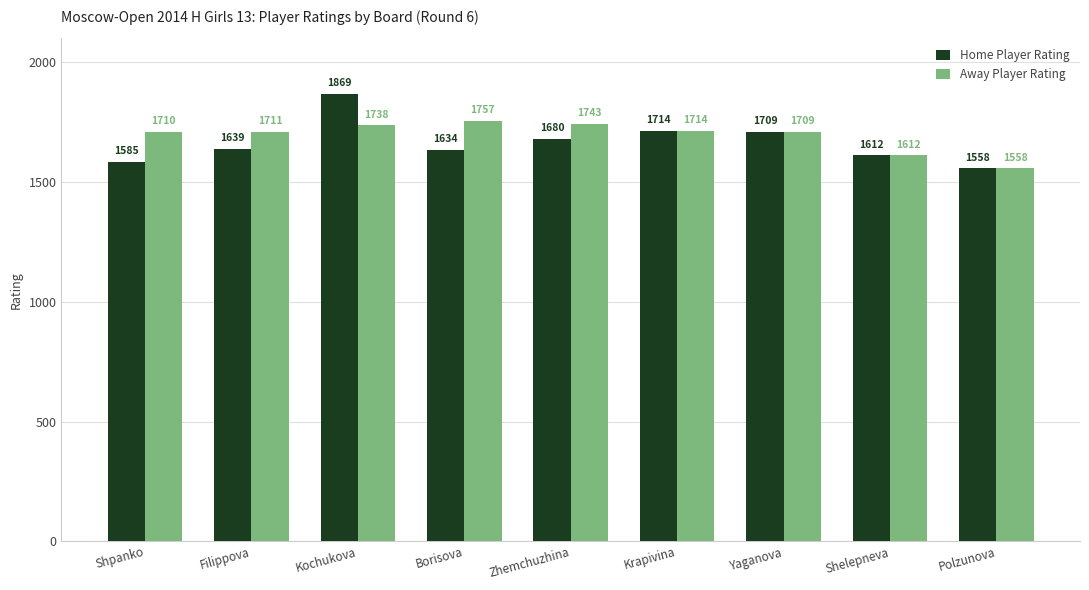

Reading left to right, transcribe all the data shown in this chart.

Home Player Rating: Shpanko=1585	Filippova=1639	Kochukova=1869	Borisova=1634	Zhemchuzhina=1680	Krapivina=1714	Yaganova=1709	Shelepneva=1612	Polzunova=1558
Away Player Rating: Shpanko=1710	Filippova=1711	Kochukova=1738	Borisova=1757	Zhemchuzhina=1743	Krapivina=1714	Yaganova=1709	Shelepneva=1612	Polzunova=1558